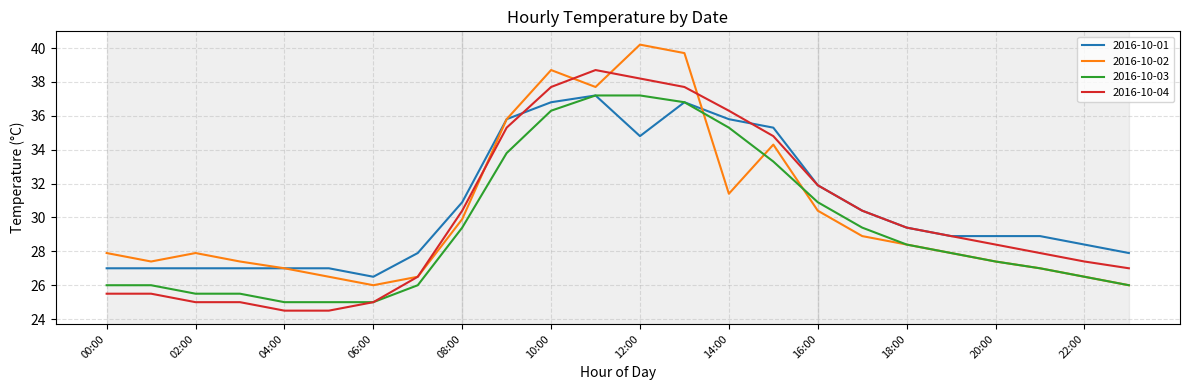

What is the greatest value displayed?

40.2